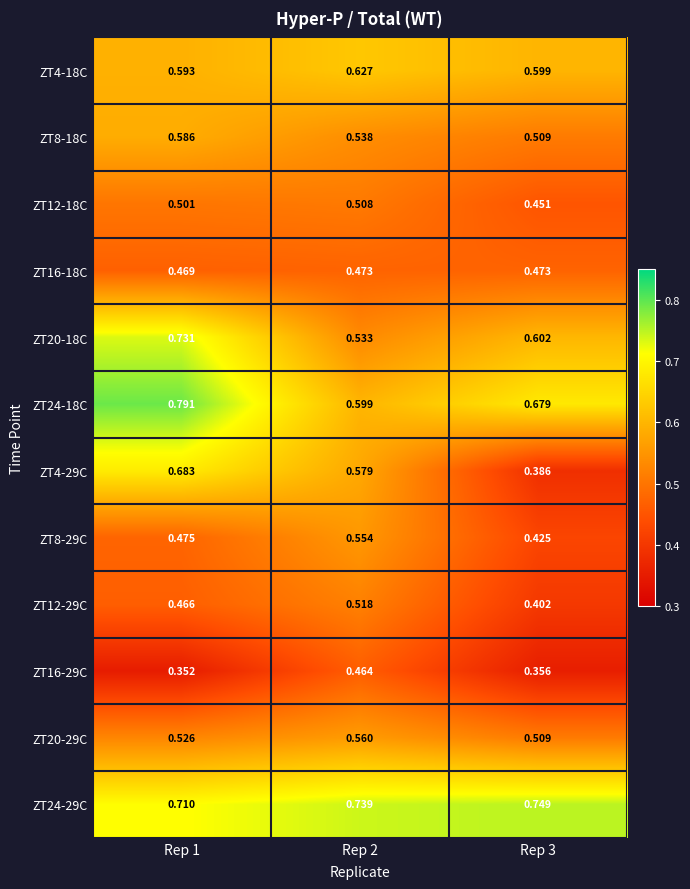

At which category is the sum across all series the highest?

Rep 1